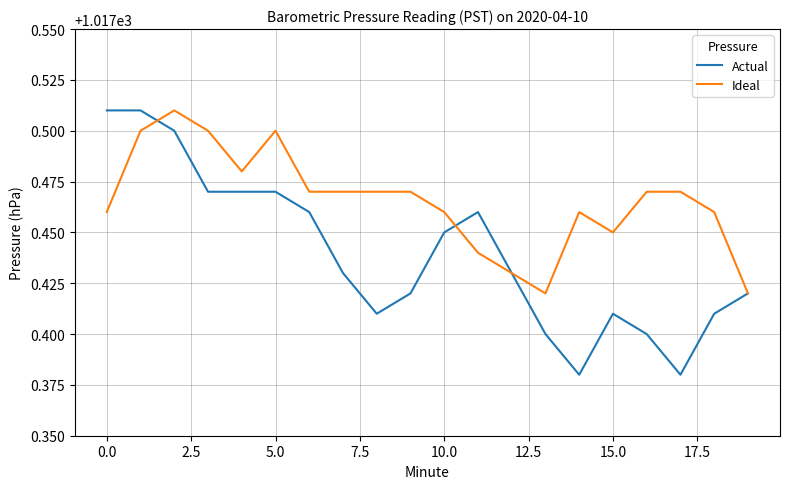

What is the sum of all Ideal values?

20349.3